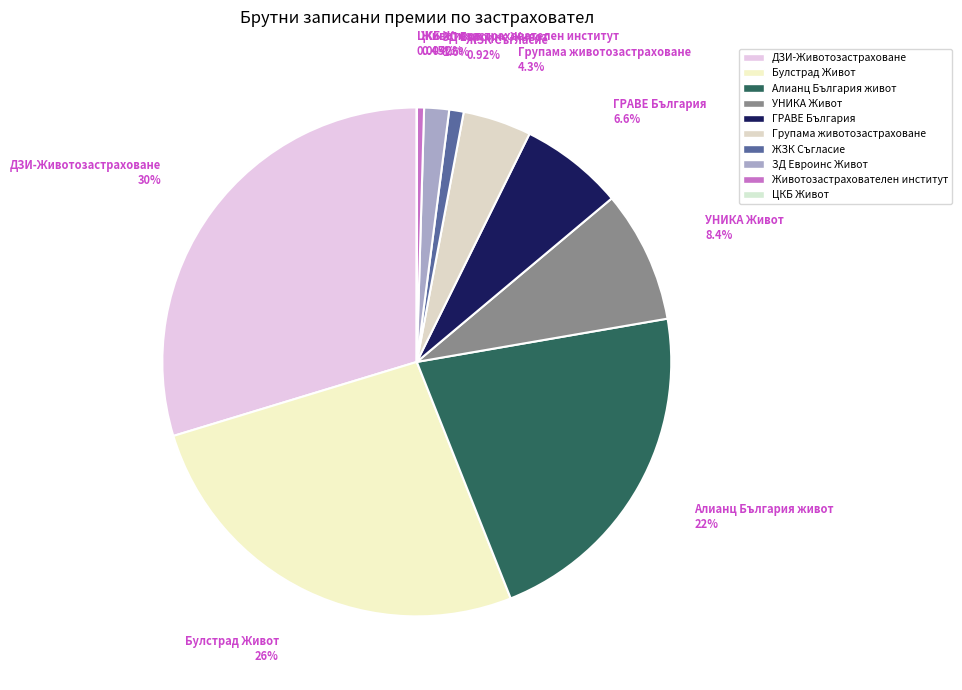

To the nearest percent, what portion does ЖЗК Съгласие represent?

1%